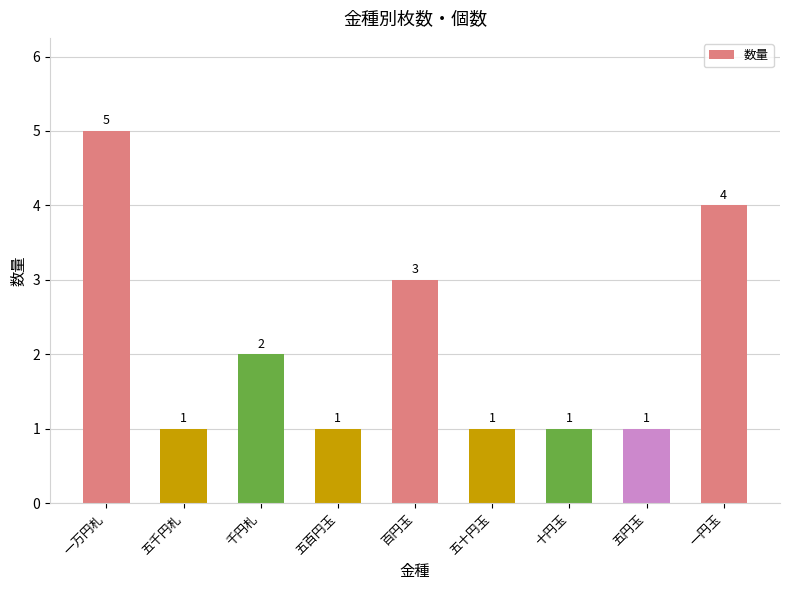

True or false: the data shows 1 at 千円札.

False